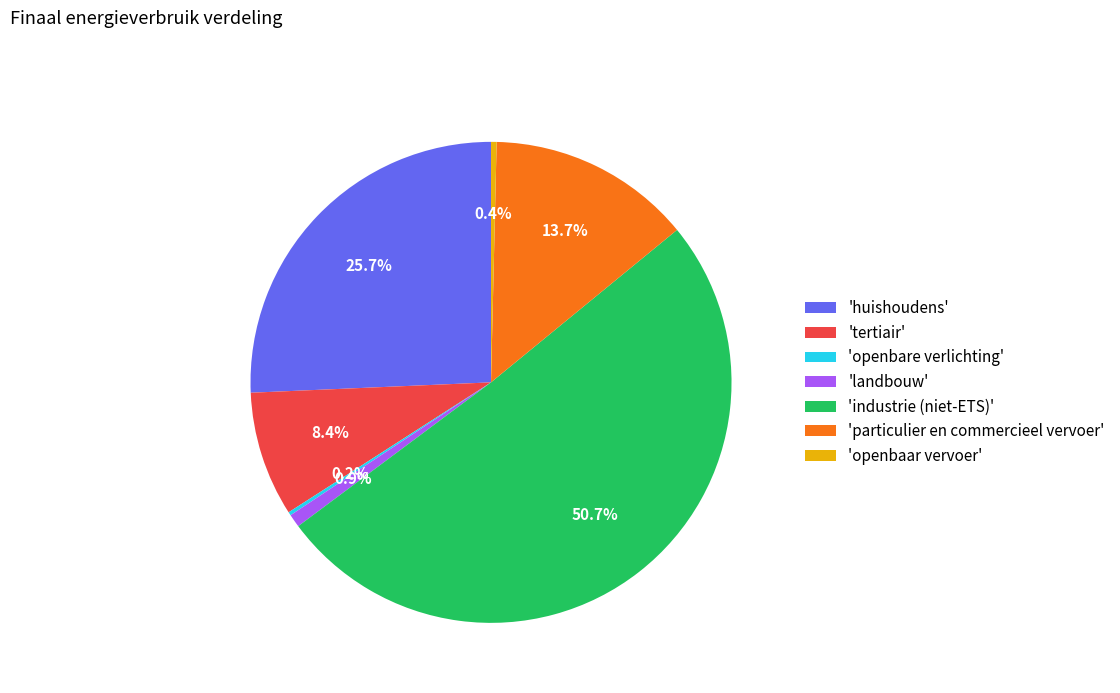

What is the ratio of the value at 'industrie (niet-ETS)' to the value at 'particulier en commercieel vervoer'?

3.7